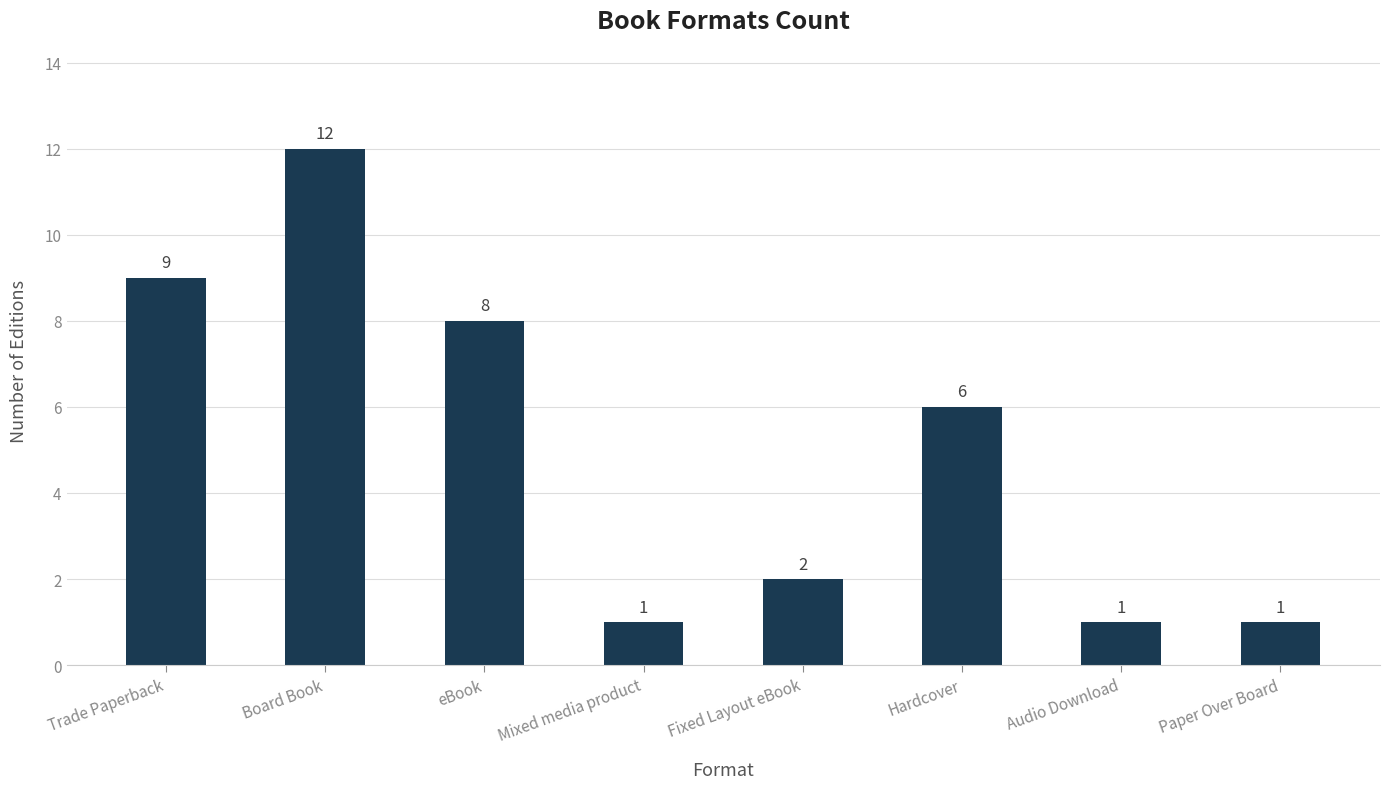

What is the difference between the maximum and minimum values?

11